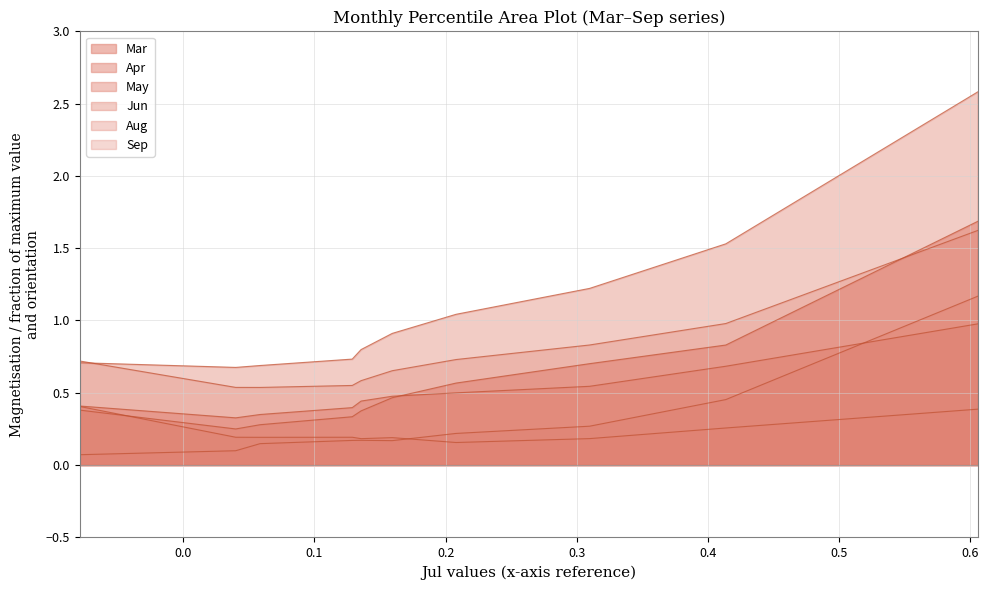

List the series in order of their peak value, highest first.

Jun, Mar, Sep, Aug, Apr, May